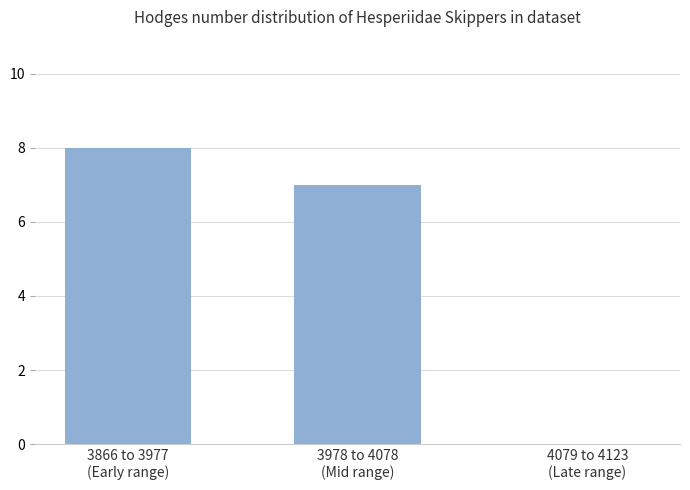

How many data points does each series have?

3